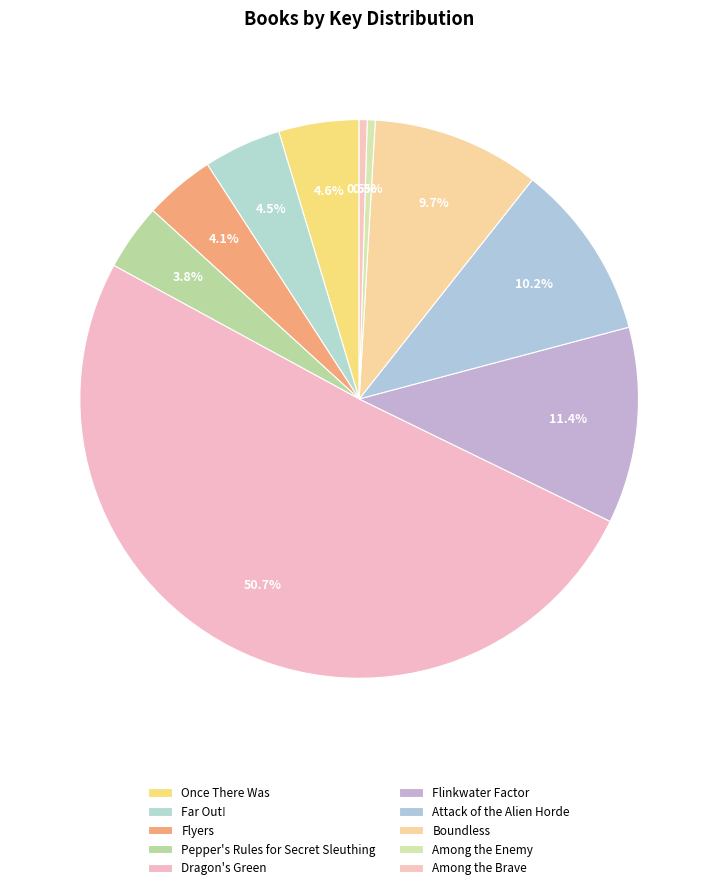

Count the number of slices in the pie.

10